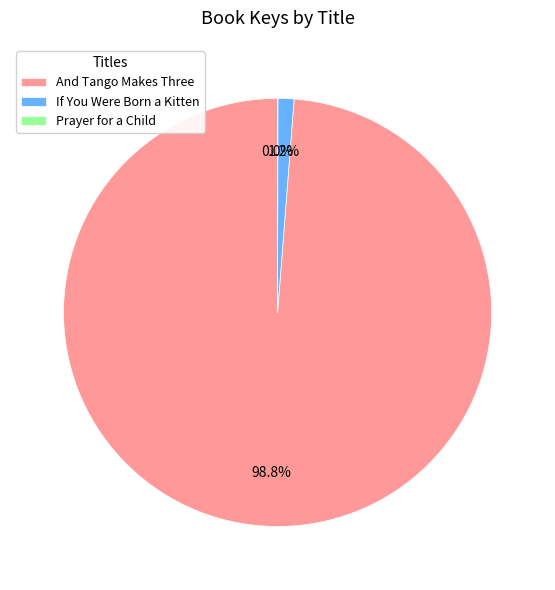

Does And Tango Makes Three represent more than half of the total?

Yes